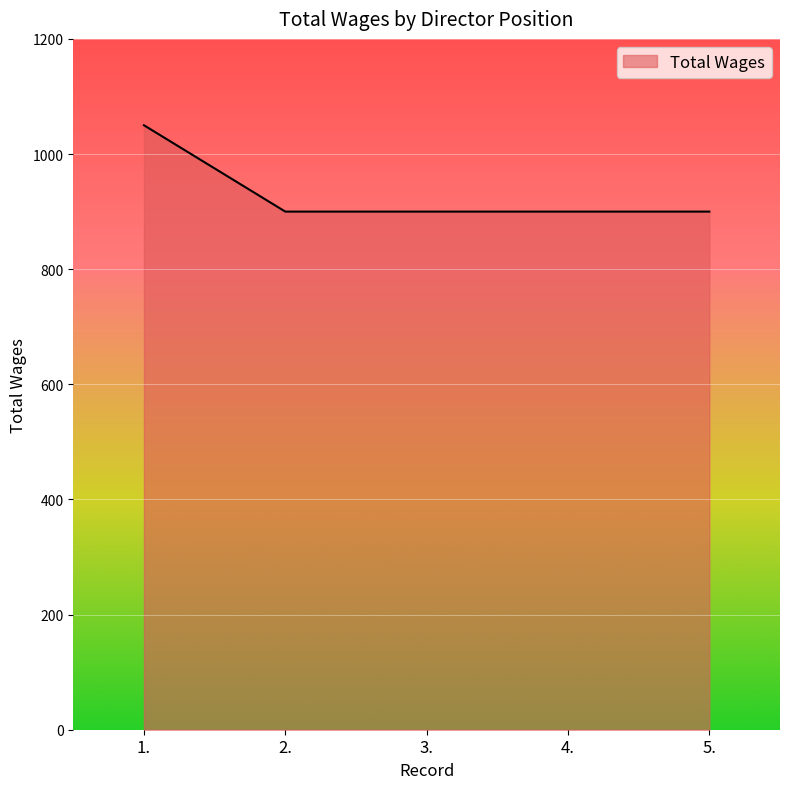

How many categories are shown in the chart?

5